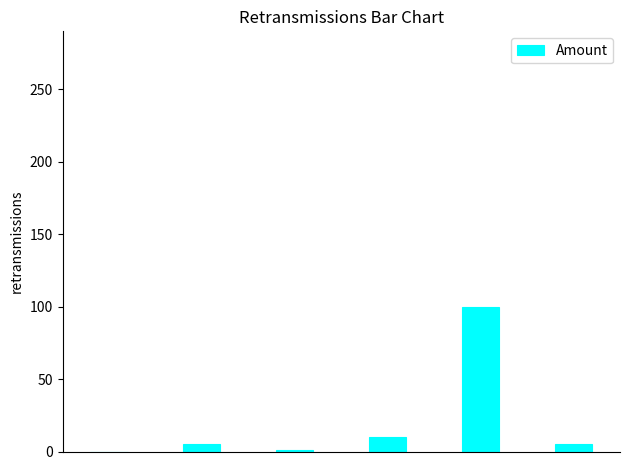

What is the maximum value shown in the chart?

100